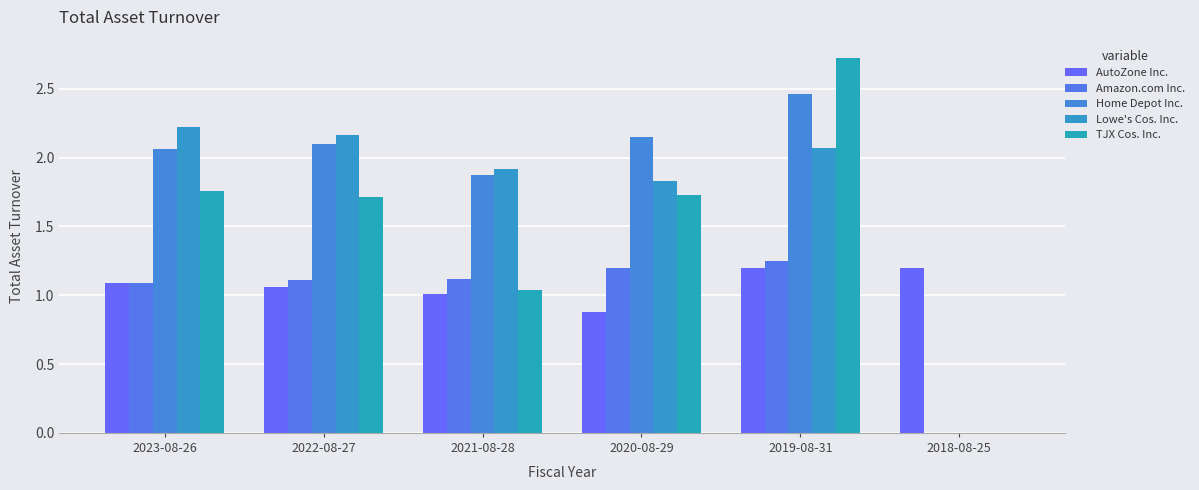

Does the chart contain stacked bars?

No